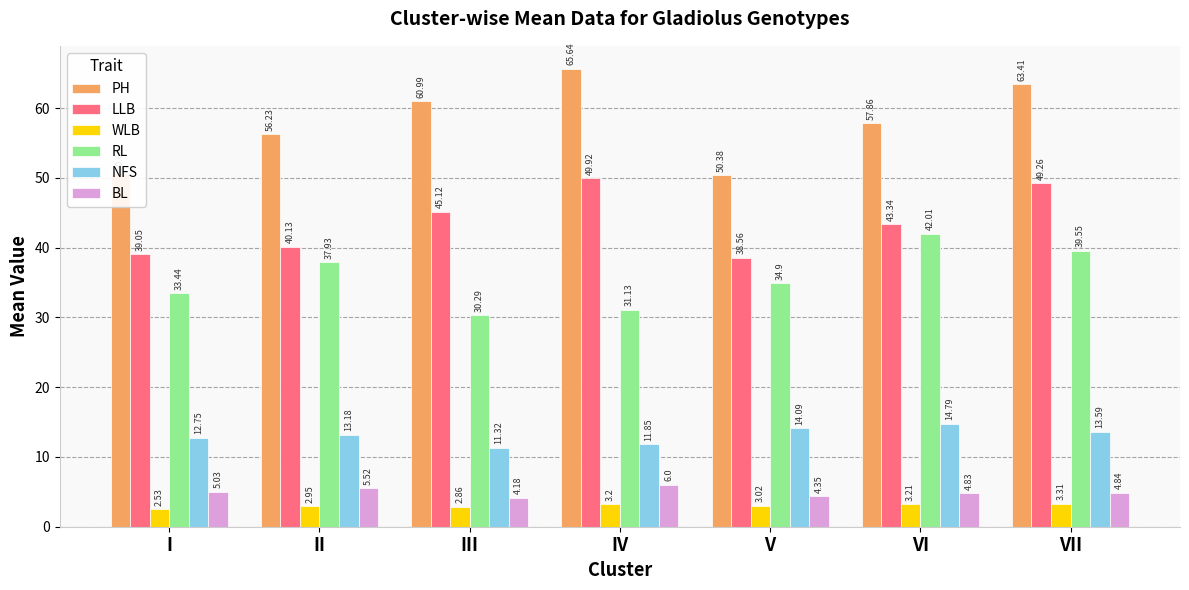

What is the sum of the WLB values at III and VII?

6.2